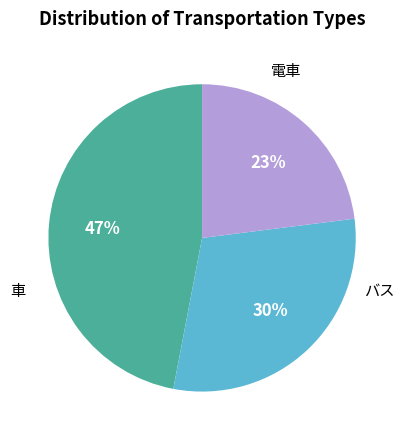

Does 車 represent more than half of the total?

No